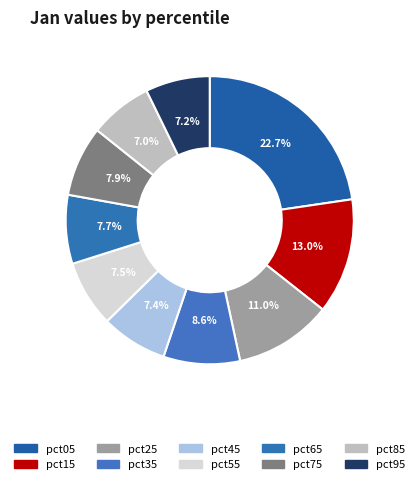

Rank the categories by value from highest to lowest.

pct05, pct15, pct25, pct35, pct75, pct65, pct55, pct45, pct95, pct85